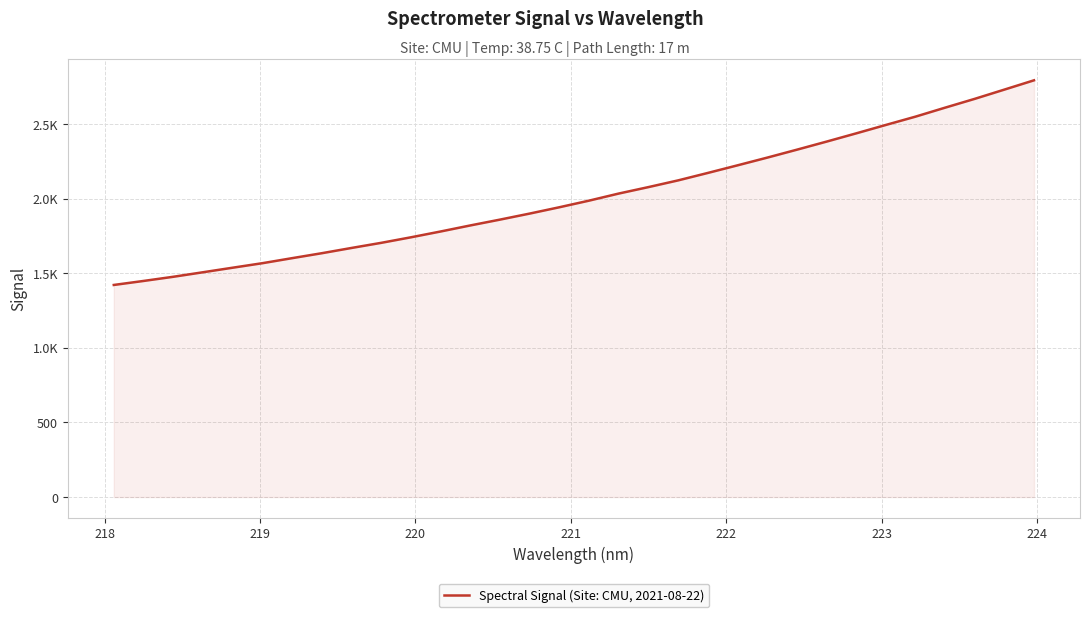

Does the chart display data point markers on the line(s)?

No